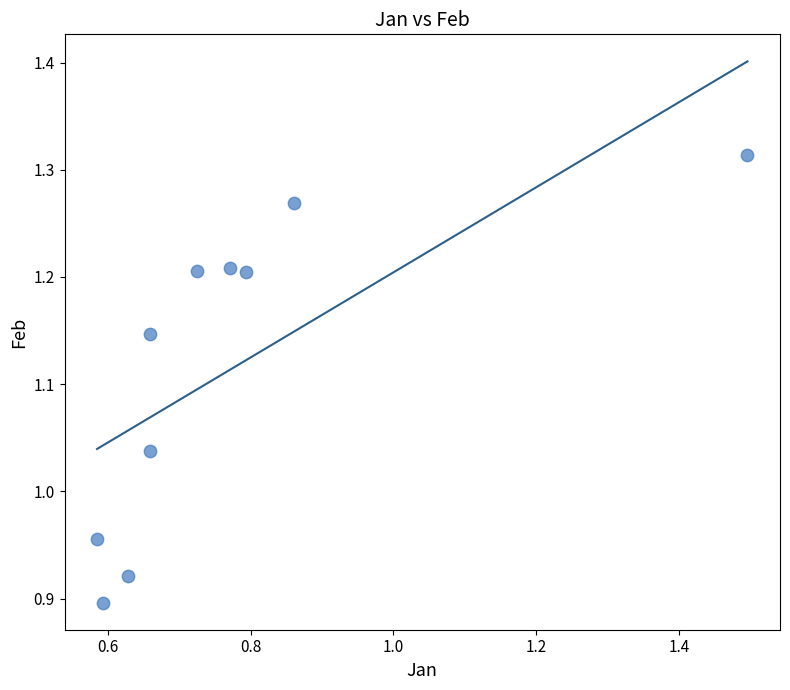

What is the average X value?

0.8